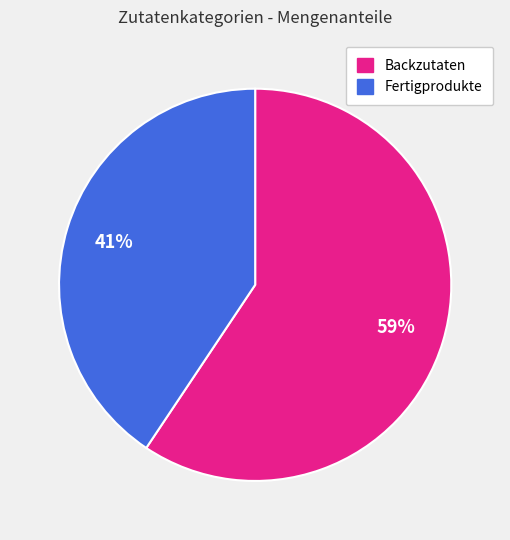

To the nearest percent, what is the average slice percentage?

50%